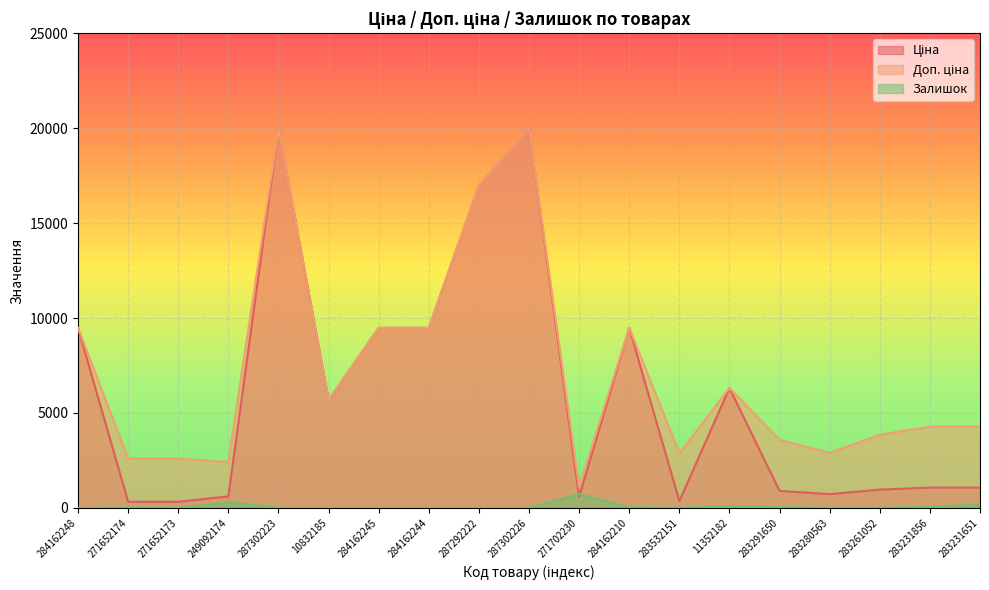

What is the label of the 18th point from the left?

283231856